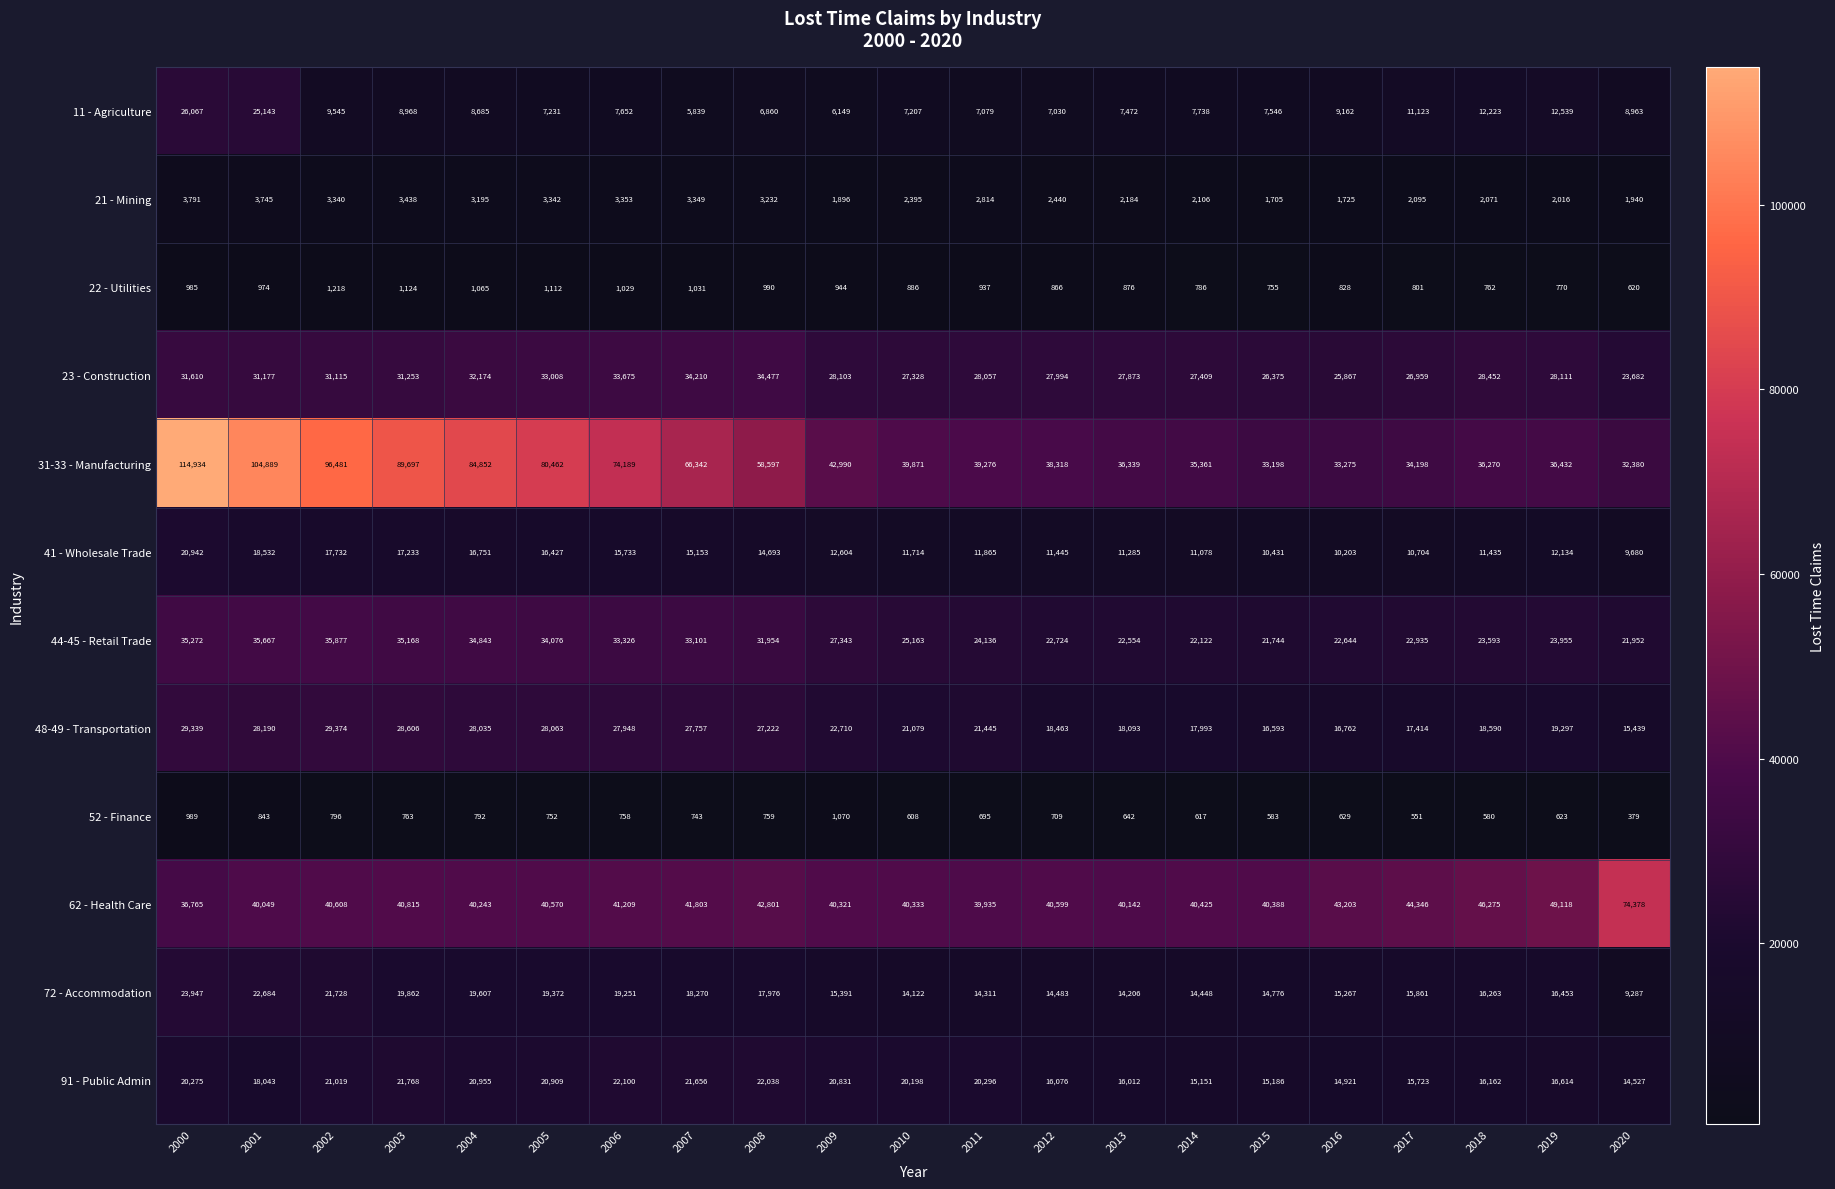

How many data points in 41 - Wholesale Trade are less than 12134?

10